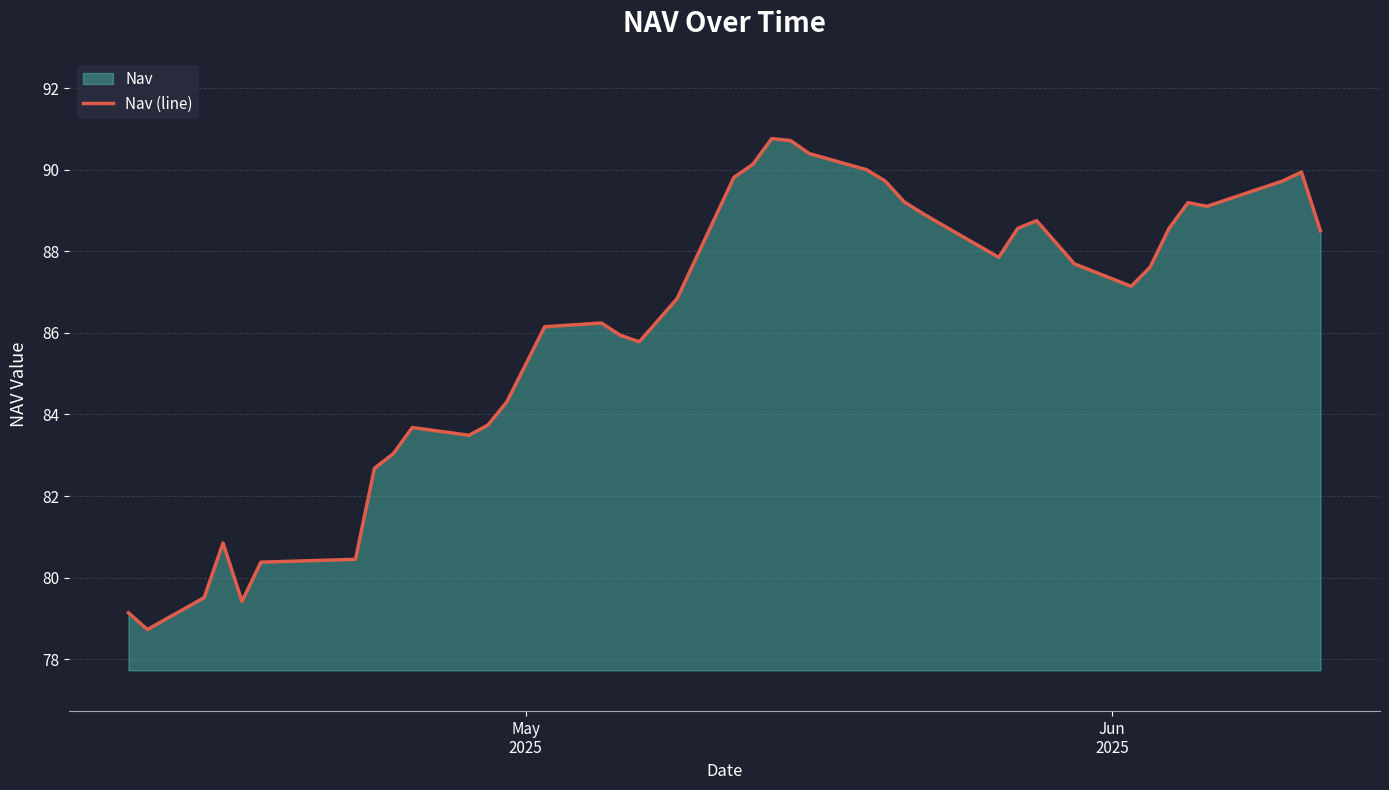

What is the maximum value shown in the chart?

90.8